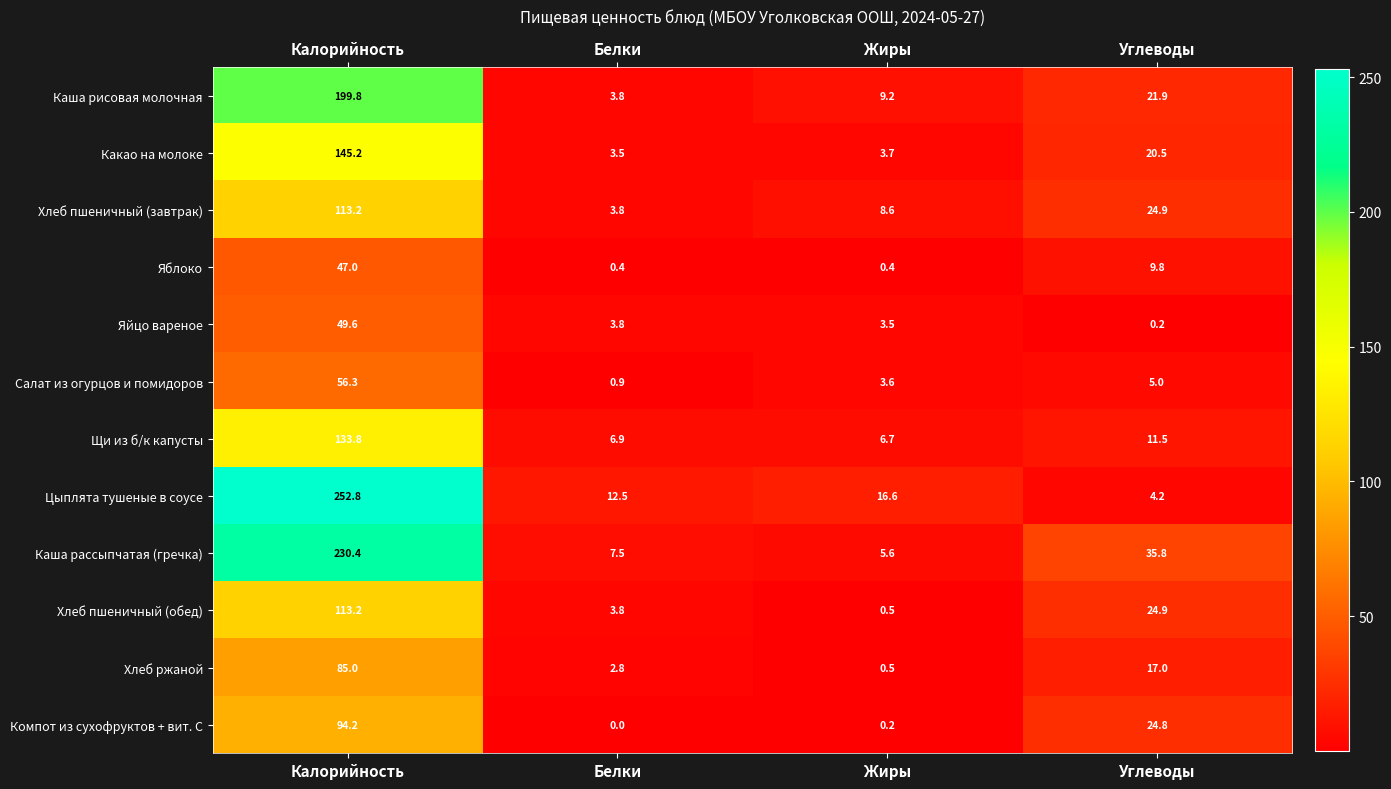

Which series has the widest spread of values?

Цыплята тушеные в соусе